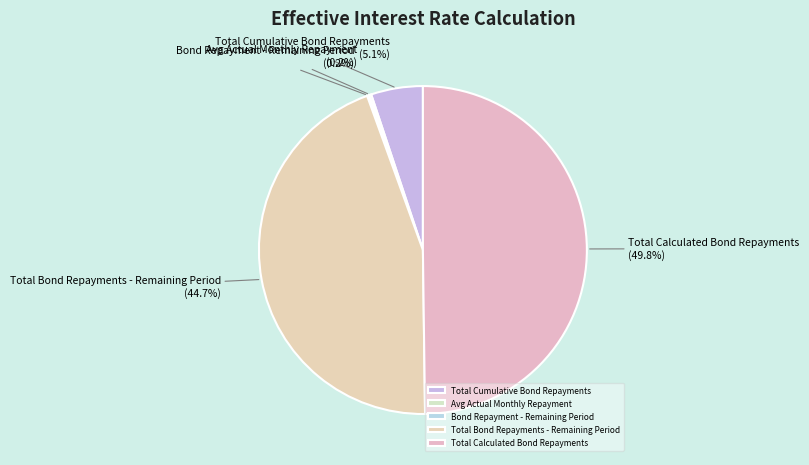

The Total Cumulative Bond Repayments slice represents 1% of the pie. True or false?

False